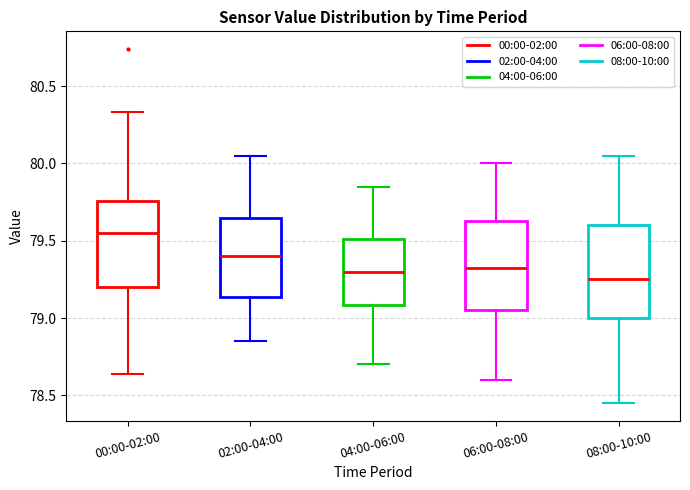

Reading left to right, read every box against the y-axis: the position of its median line, the range the box covers, and the ends of its whiskers. The values are not printed on the chart, so give them approximately, as read against the axis.

00:00-02:00: median 79.55, box 79.20 to 79.75, whiskers 78.65 to 80.35
02:00-04:00: median 79.40, box 79.15 to 79.65, whiskers 78.85 to 80.05
04:00-06:00: median 79.30, box 79.10 to 79.50, whiskers 78.70 to 79.85
06:00-08:00: median 79.35, box 79.05 to 79.65, whiskers 78.60 to 80.00
08:00-10:00: median 79.25, box 79.00 to 79.60, whiskers 78.45 to 80.05